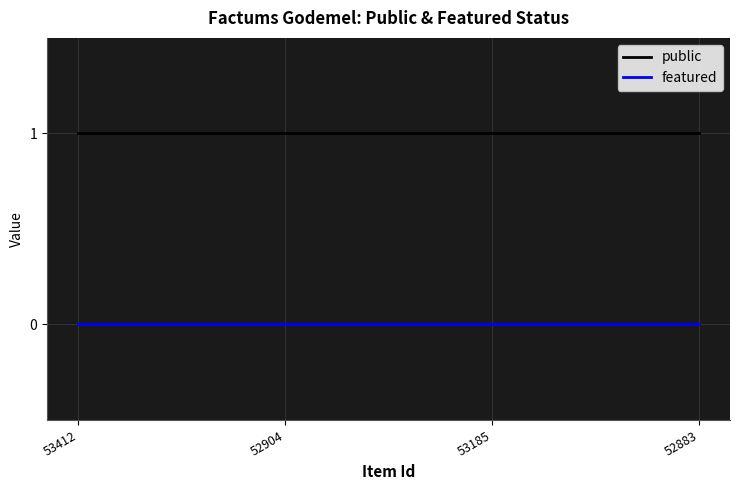

What position from the left is 52883?

4